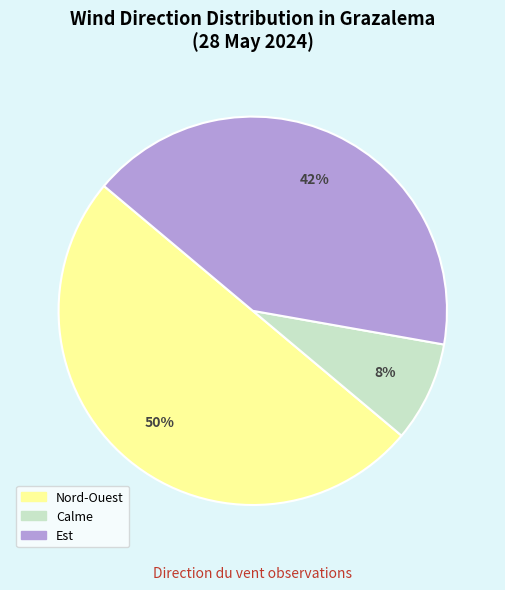

How many segments does this pie chart have?

3